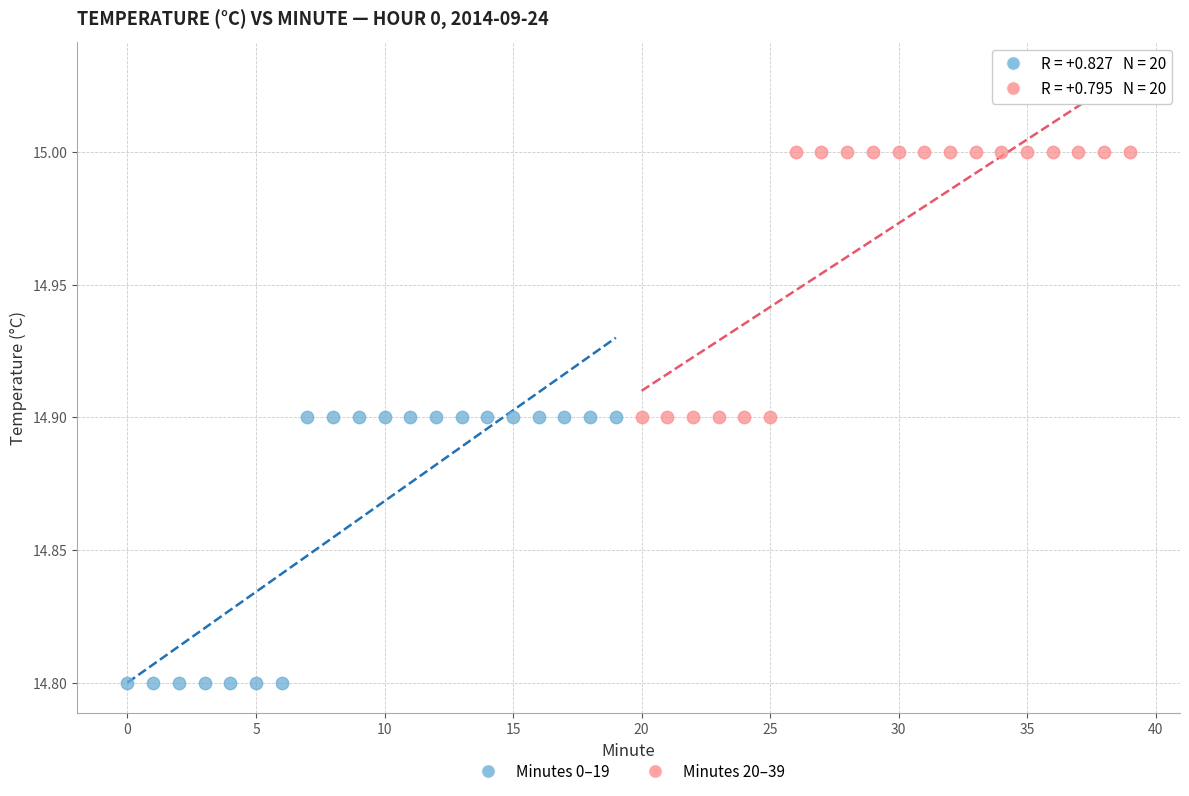

Which series contains the lowest Y value?

Minutes 0–19